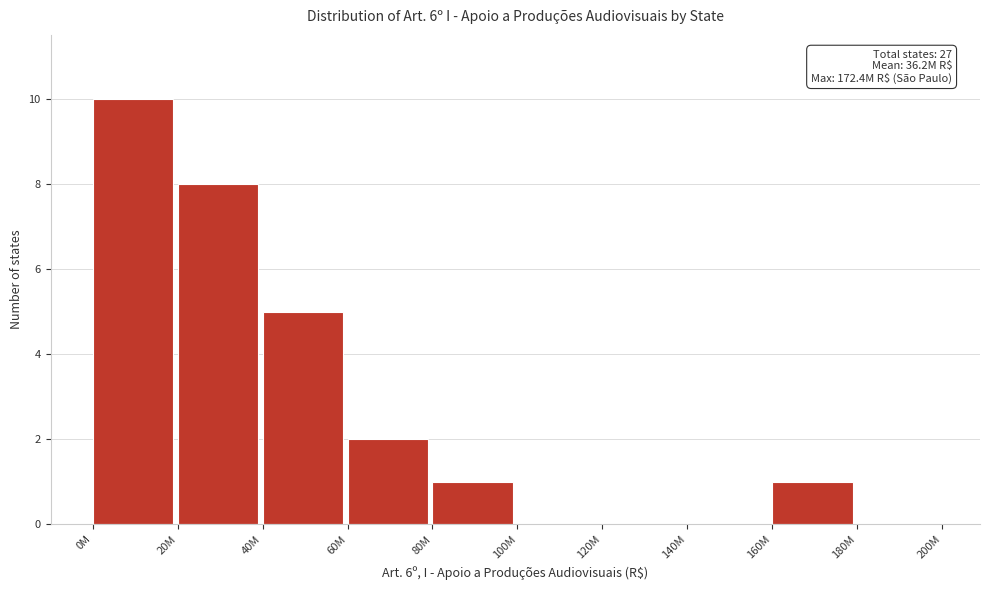

Reading left to right, transcribe all the data shown in this chart.

0M=10	20M=8	40M=5	60M=2	80M=1	100M=0	120M=0	140M=0	160M=1	180M=0